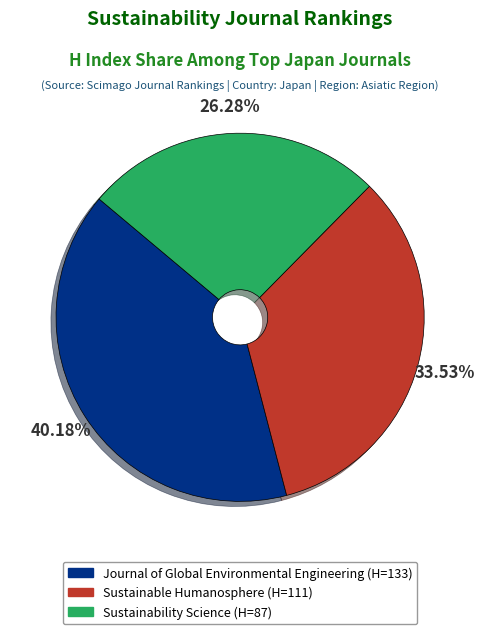

Do Journal of Global Environmental Engineering and Sustainable Humanosphere together represent more than half of the pie?

Yes